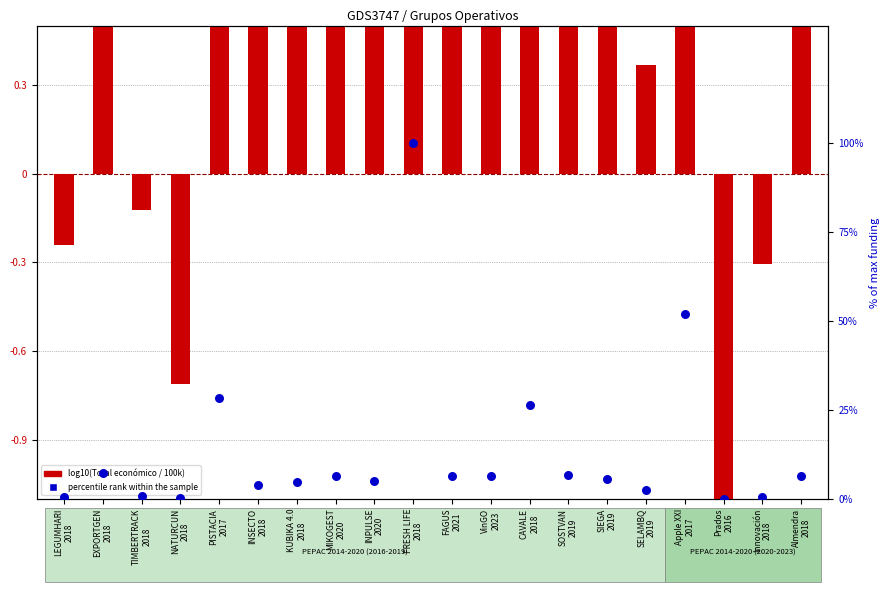

Which series contains the highest Y value?

% of max funding